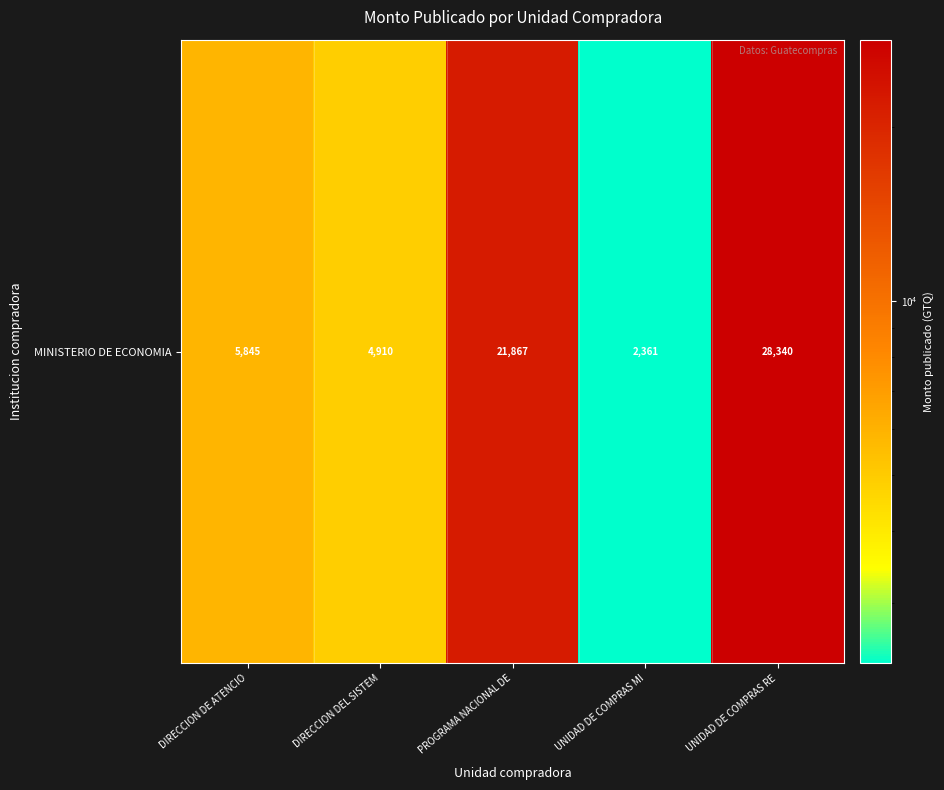

How many data points are less than 5845?

2